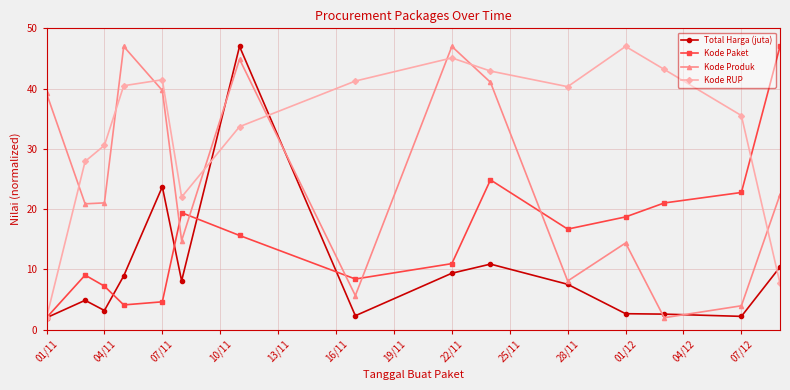

How many interior local valleys does the Kode Paket series have?

3